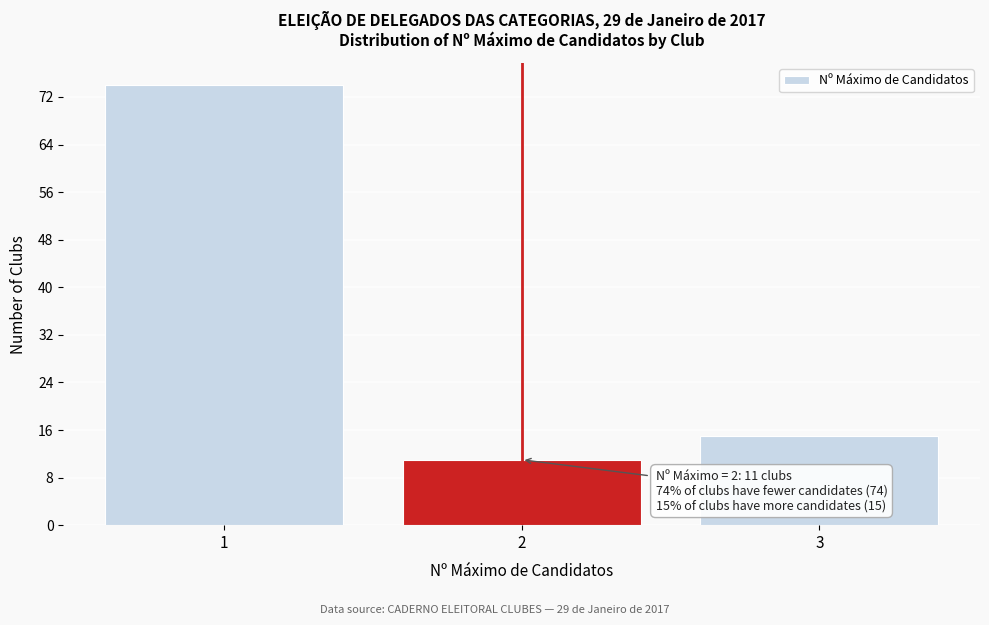

Over which range of the x-axis is the bar tallest?

0.5 to 1.5